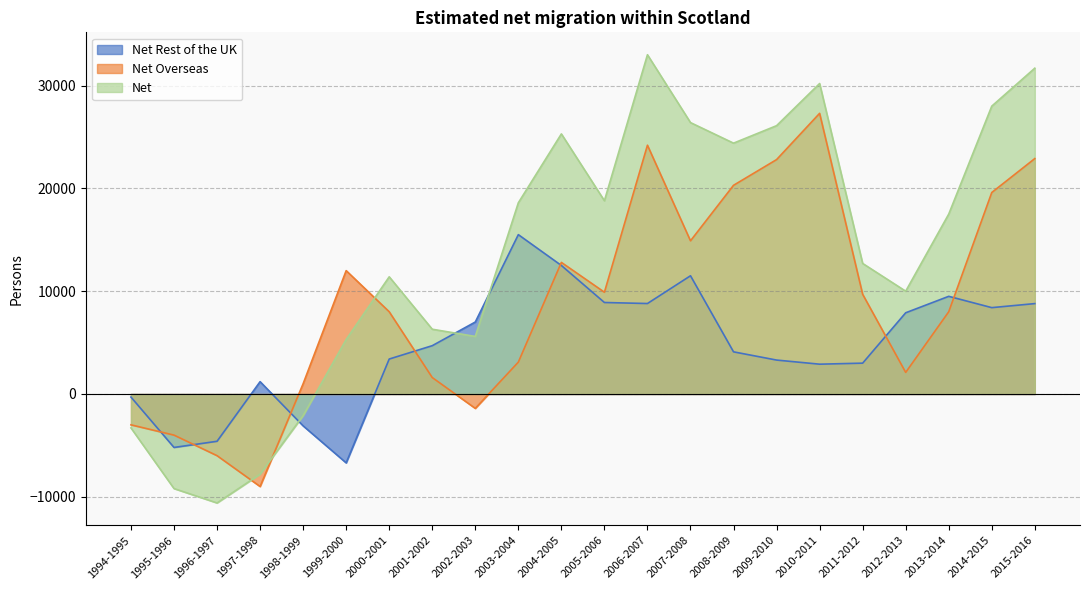

What is the label of the 5th point from the left?

1998-1999